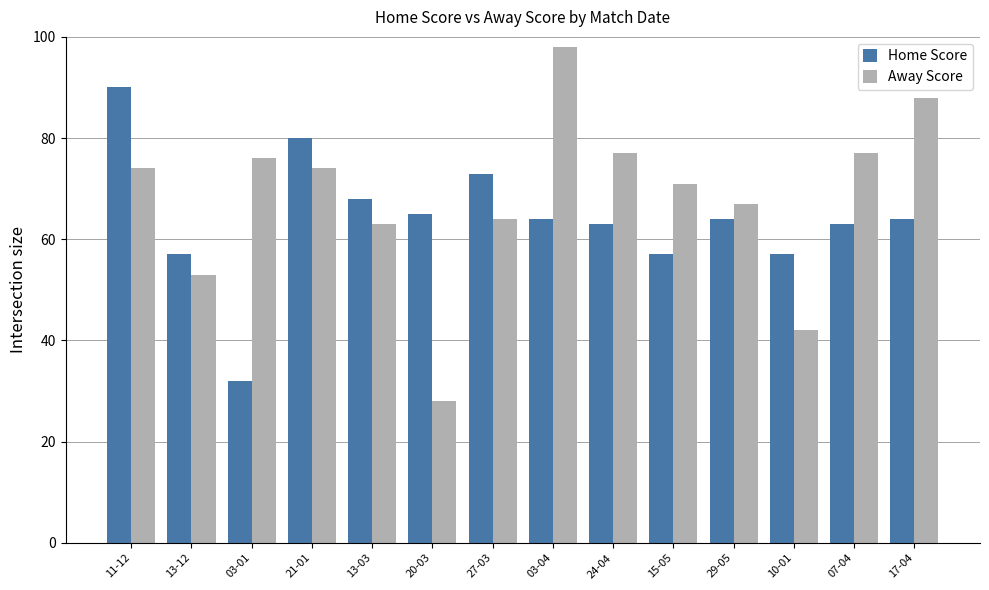

At which category does the chart reach its minimum across all series?

20-03